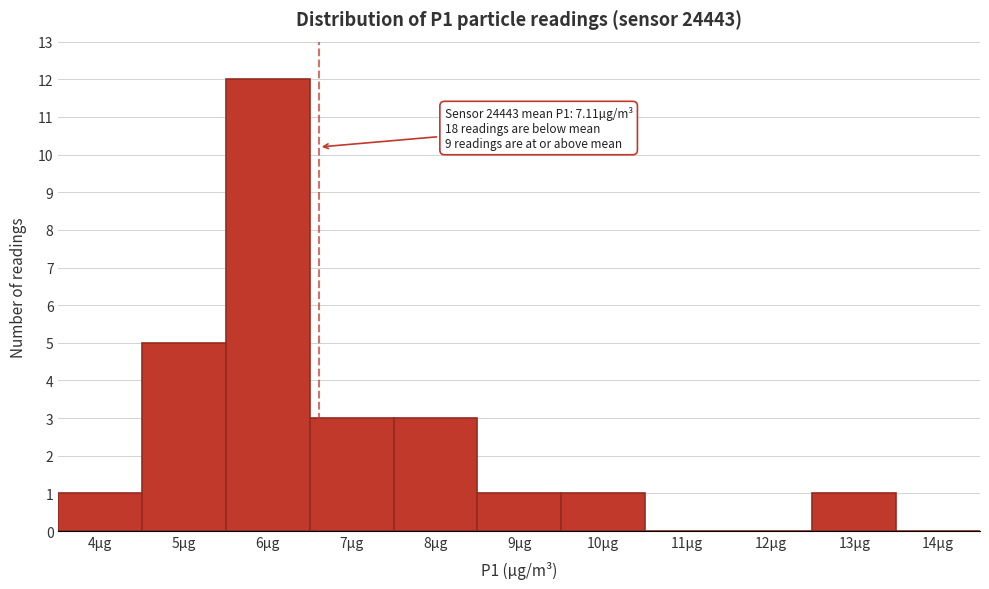

Reading left to right, list all the values displayed in this chart.

4µg=1	5µg=5	6µg=12	7µg=3	8µg=3	9µg=1	10µg=1	11µg=0	12µg=0	13µg=1	14µg=0